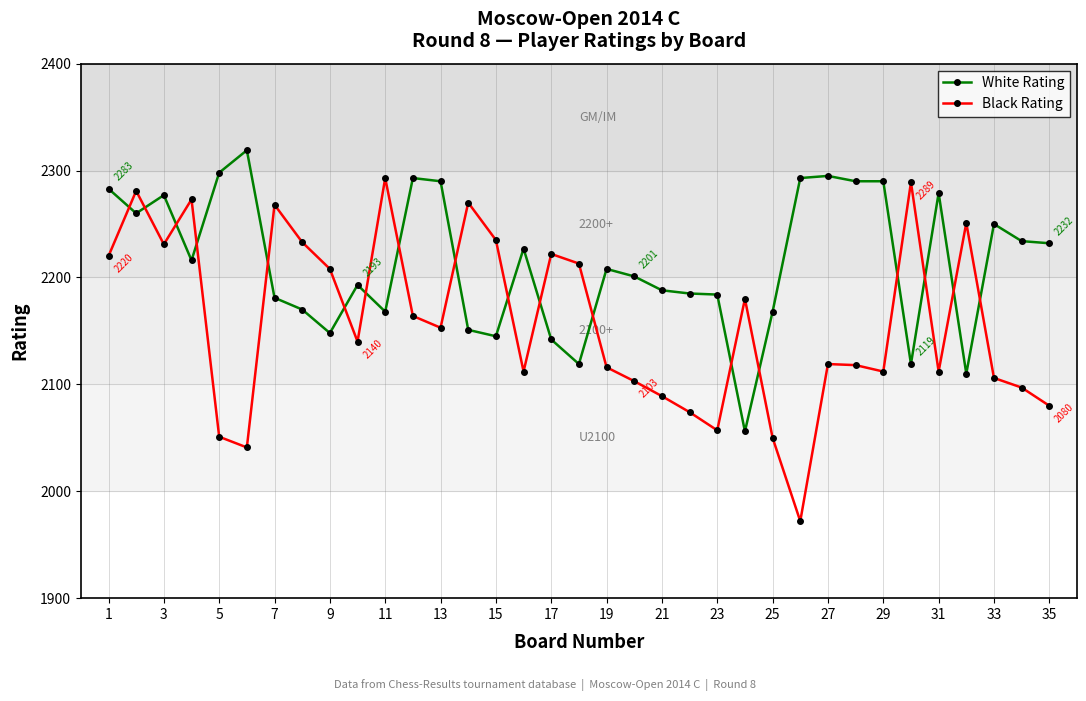

Which series has the largest total across all categories?

White Rating